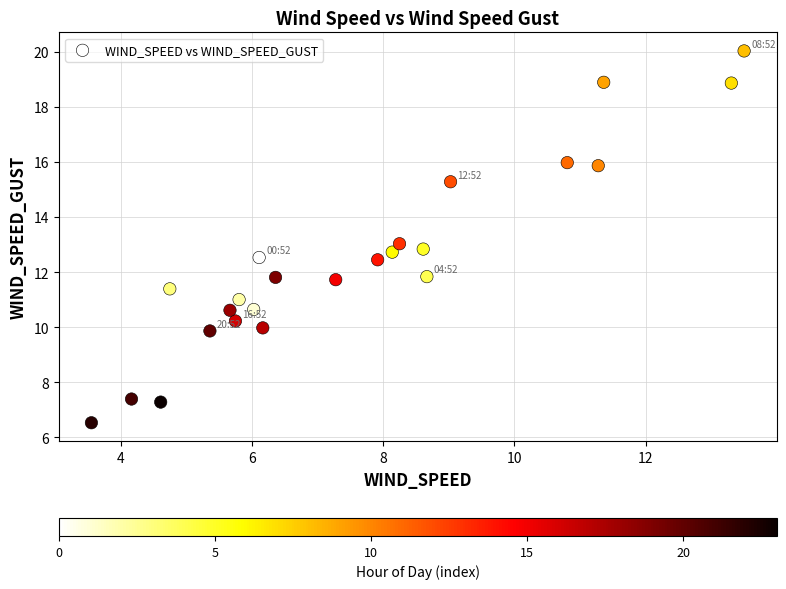

What is the range of Y values (max minus min)?

13.5